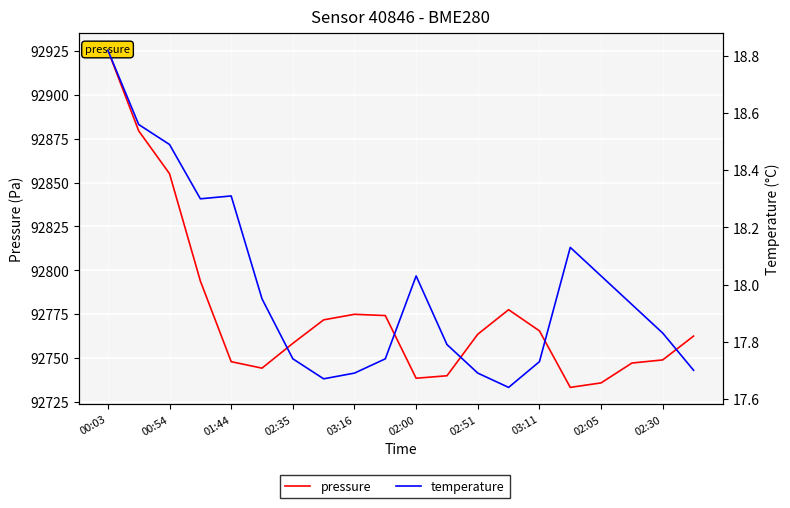

What is the spread (max minus min) of values at 15?

92715.1